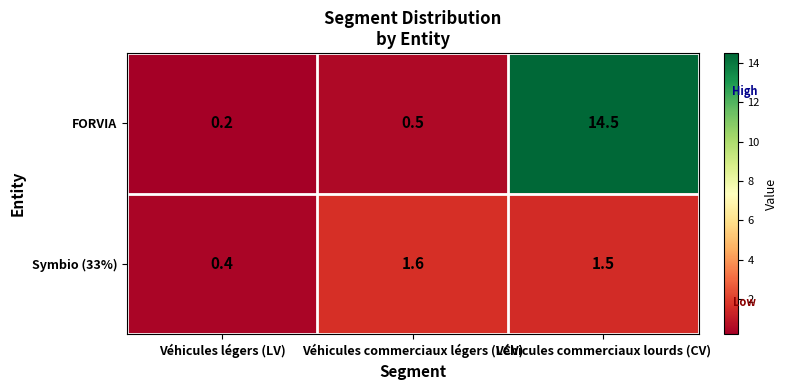

True or false: Symbio (33%) has a value of 0.2 at Véhicules légers (LV).

False